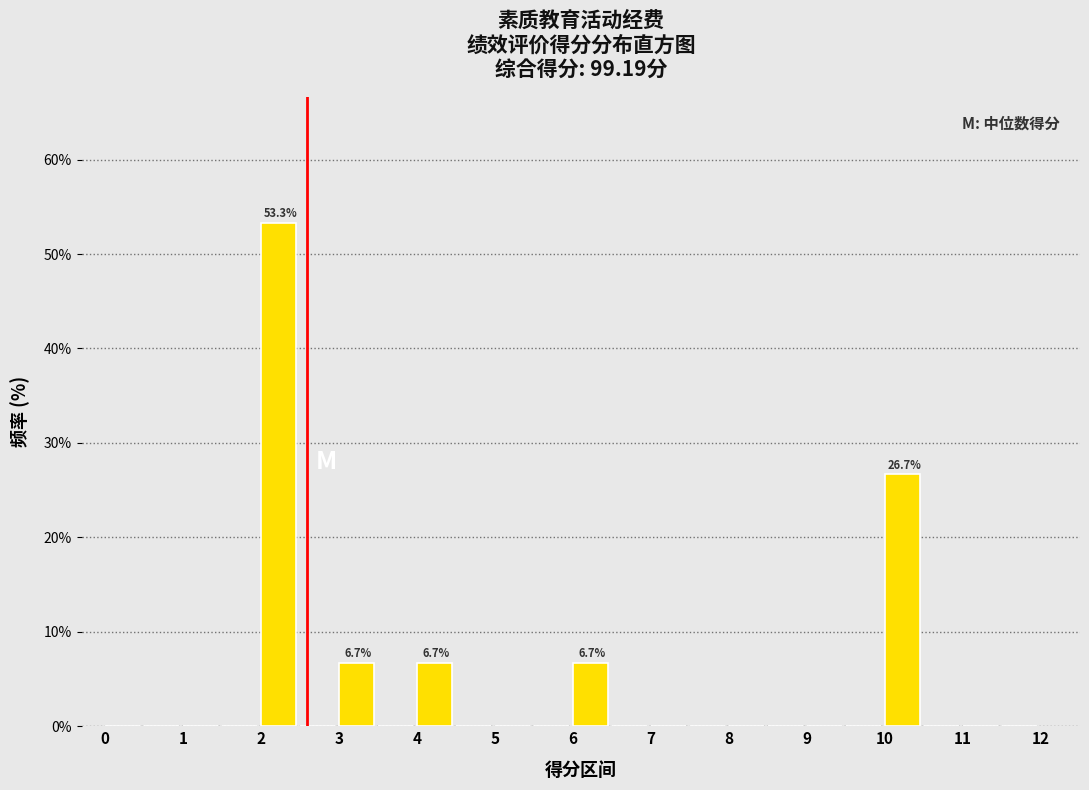

Which range on the x-axis has the tallest bar?

2.0 to 2.5